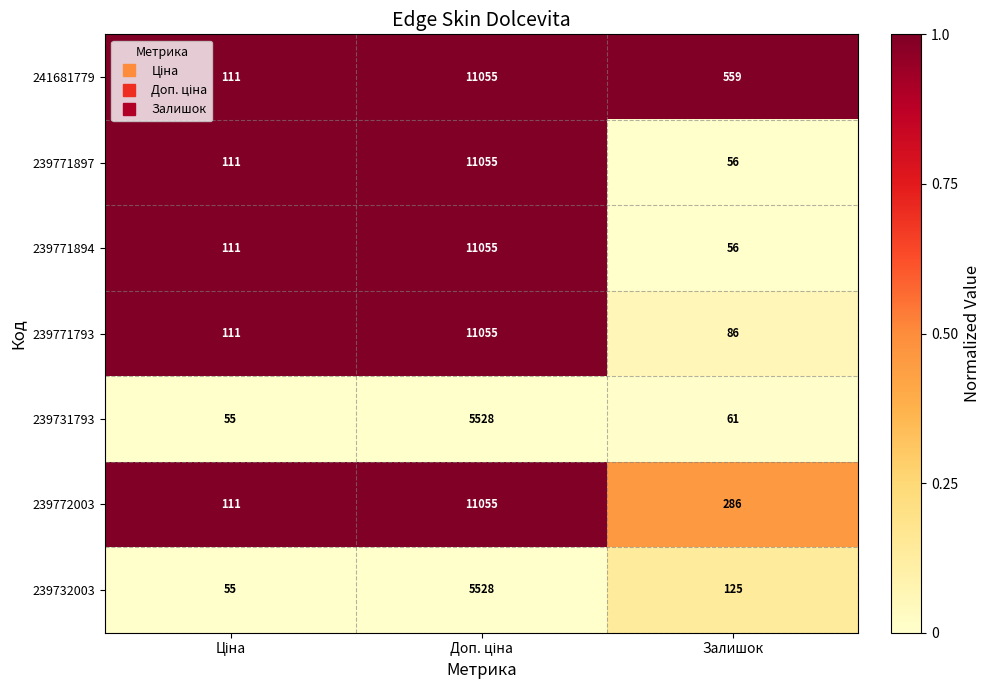

What is the difference between the maximum and second lowest values in the 239771793 series?

10944